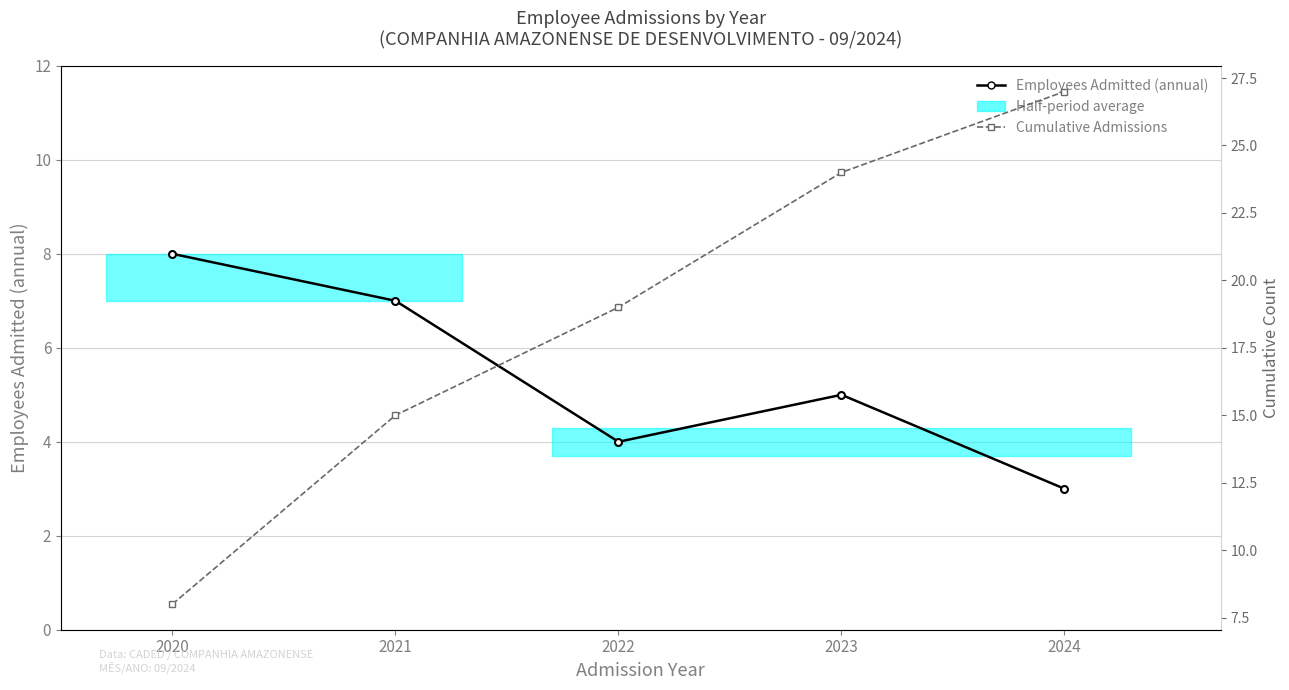

What is the difference between the Employees Admitted (annual) values at 2021 and 2023?

2